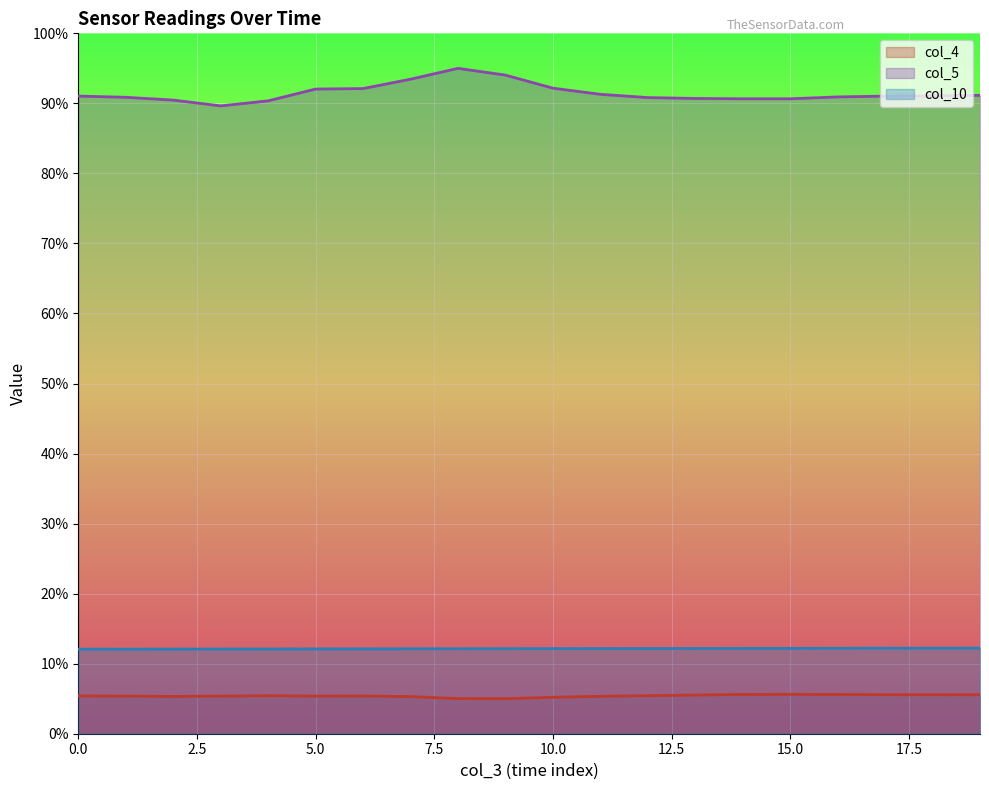

Which series has the largest range (max minus min)?

col_5